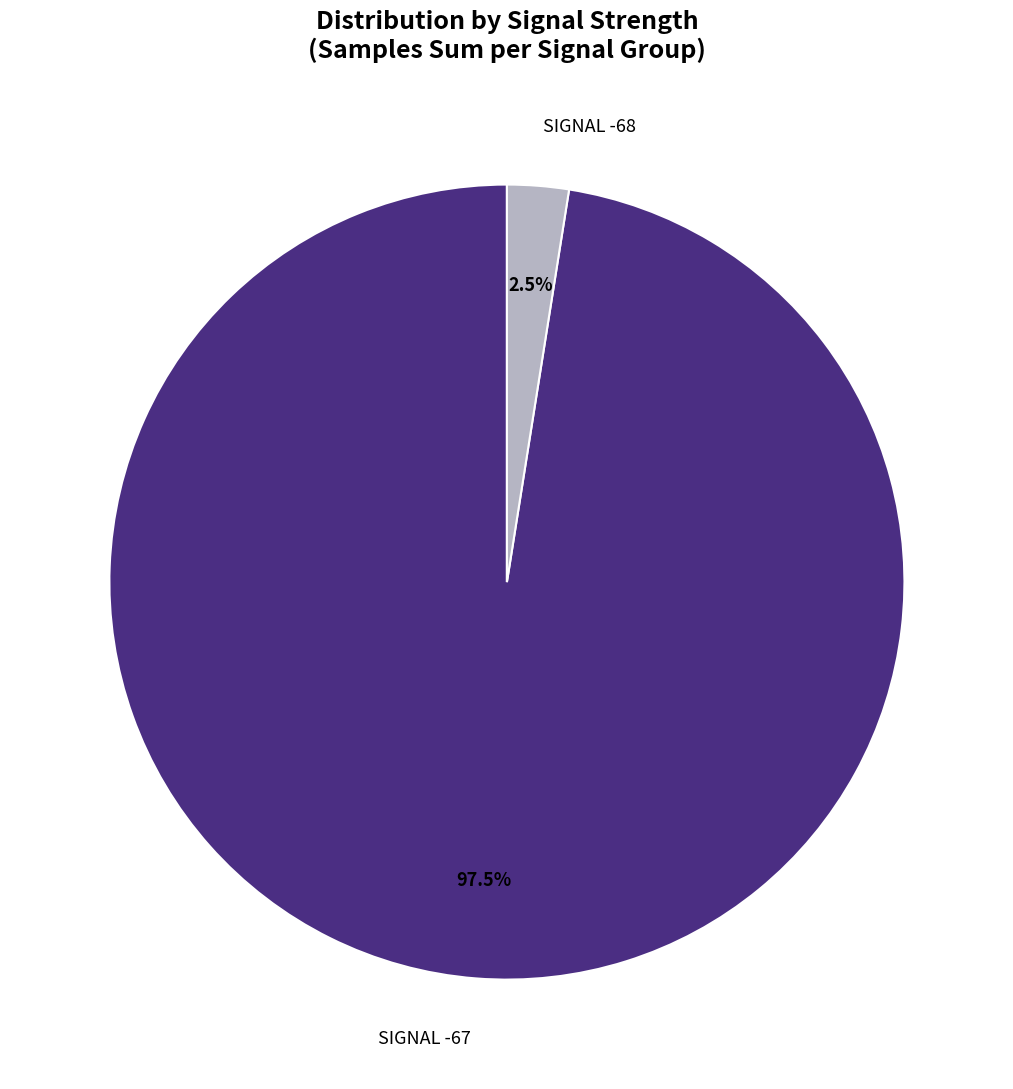

Is there any slice that represents more than half of the pie?

Yes